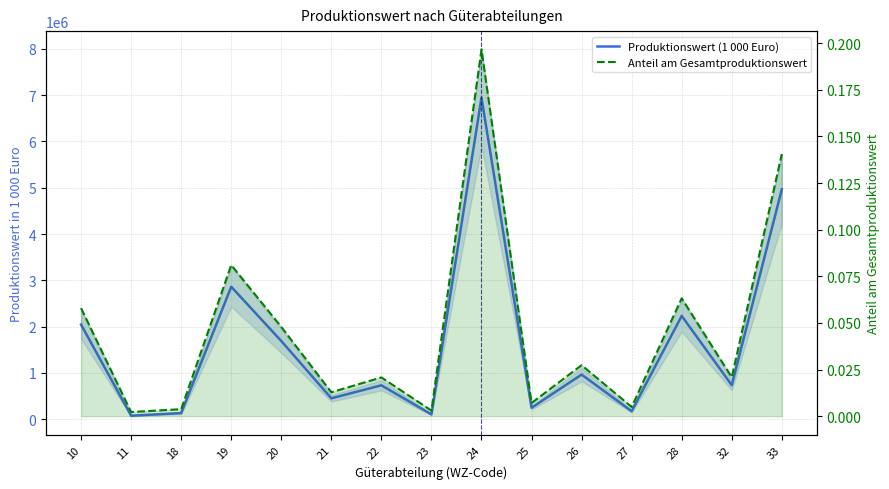

Reading left to right, extract all data points from this chart.

Produktionswert (1 000 Euro): 10=2045393.0	11=78769.0	18=133459.0	19=2861849.0	20=1690506.0	21=453190.0	22=734128.0	23=106553.0	24=6943308.0	25=249253.0	26=965892.0	27=174634.0	28=2232980.0	32=737252.0	33=4964223.0
Anteil am Gesamtproduktionswert: 10=0.1	11=0.0	18=0.0	19=0.1	20=0.0	21=0.0	22=0.0	23=0.0	24=0.2	25=0.0	26=0.0	27=0.0	28=0.1	32=0.0	33=0.1